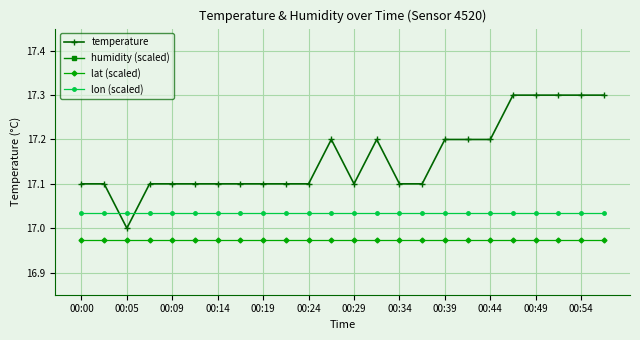

What is the sum of all lat (scaled) values?

407.4